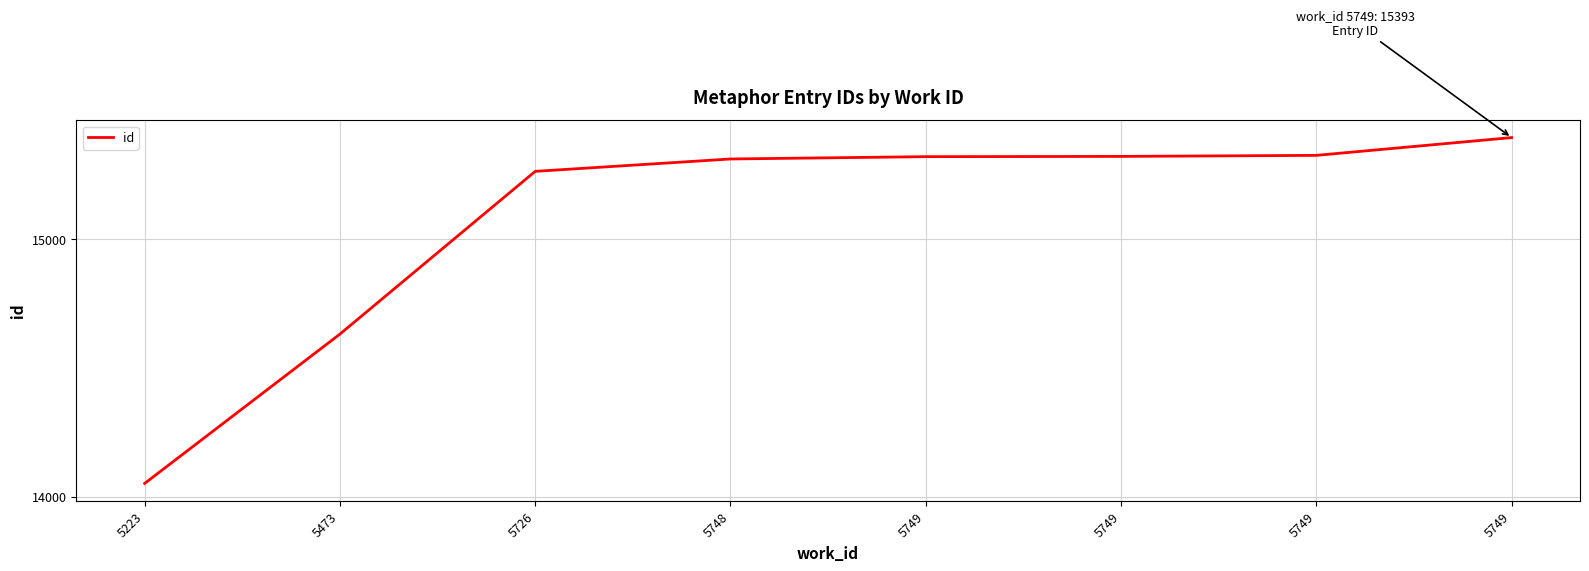

Does the chart have visible grid lines?

Yes